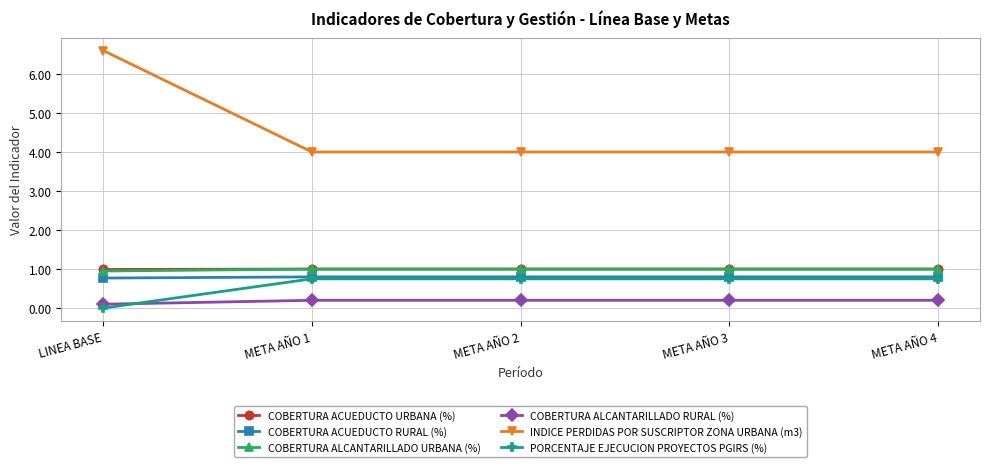

True or false: INDICE PERDIDAS POR SUSCRIPTOR ZONA URBANA (m3) has more than 1 points higher than both neighbors.

False